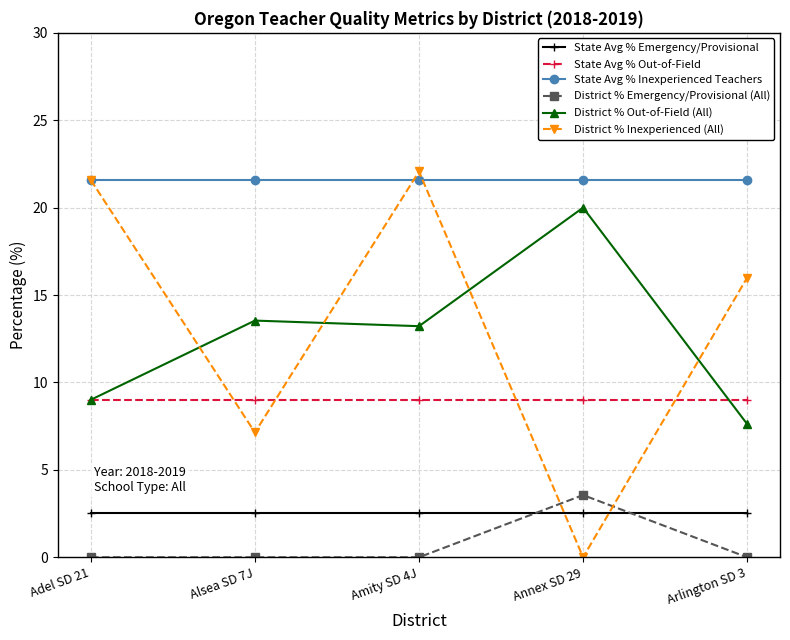

Reading left to right, extract all data points from this chart.

State Avg % Emergency/Provisional: 2.5	2.5	2.5	2.5	2.5
State Avg % Out-of-Field: 9.0	9.0	9.0	9.0	9.0
State Avg % Inexperienced Teachers: 21.6	21.6	21.6	21.6	21.6
District % Emergency/Provisional (All): 0.0	0.0	0.0	3.6	0.0
District % Out-of-Field (All): 9.0	13.5	13.2	20.0	7.6
District % Inexperienced (All): 21.6	7.1	22.1	0.0	16.0